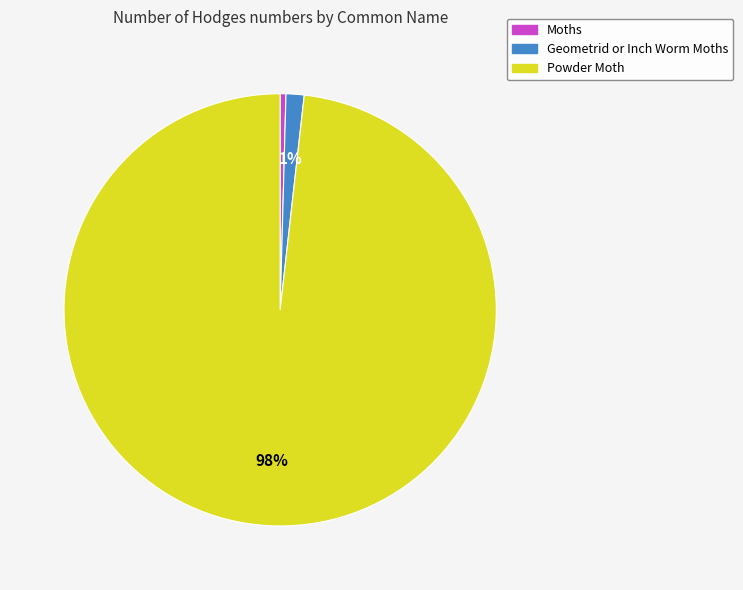

Which category accounts for the majority?

Powder Moth